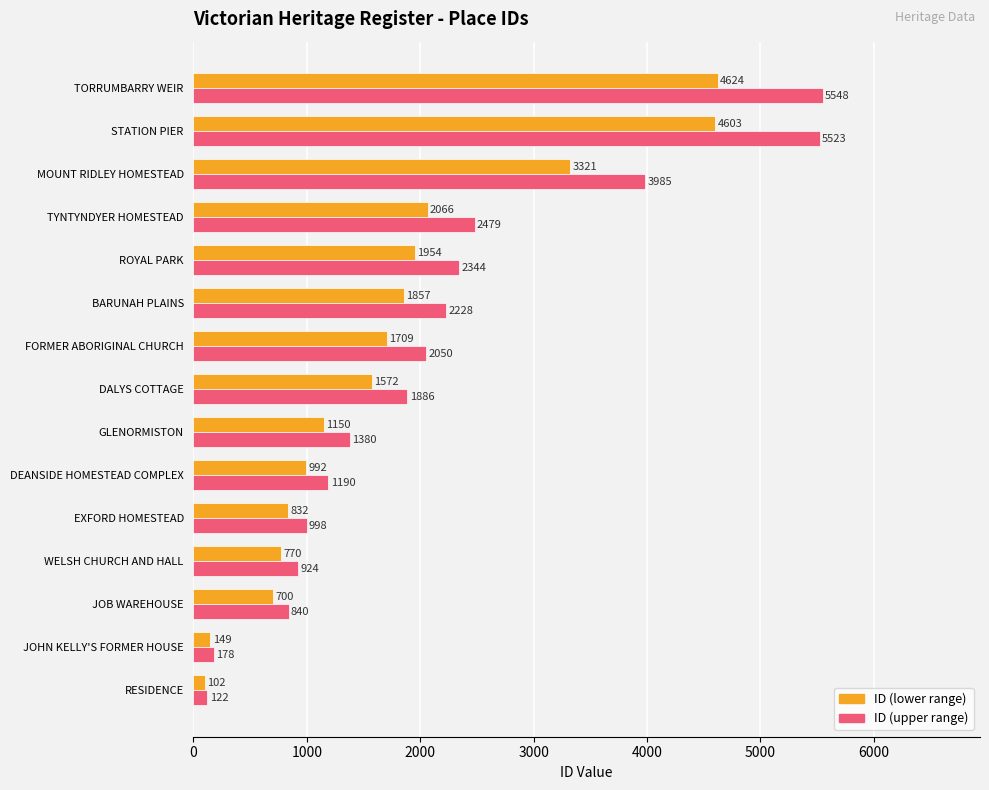

At which label is ID (upper range) closest to 2835?

TYNTYNDYER HOMESTEAD